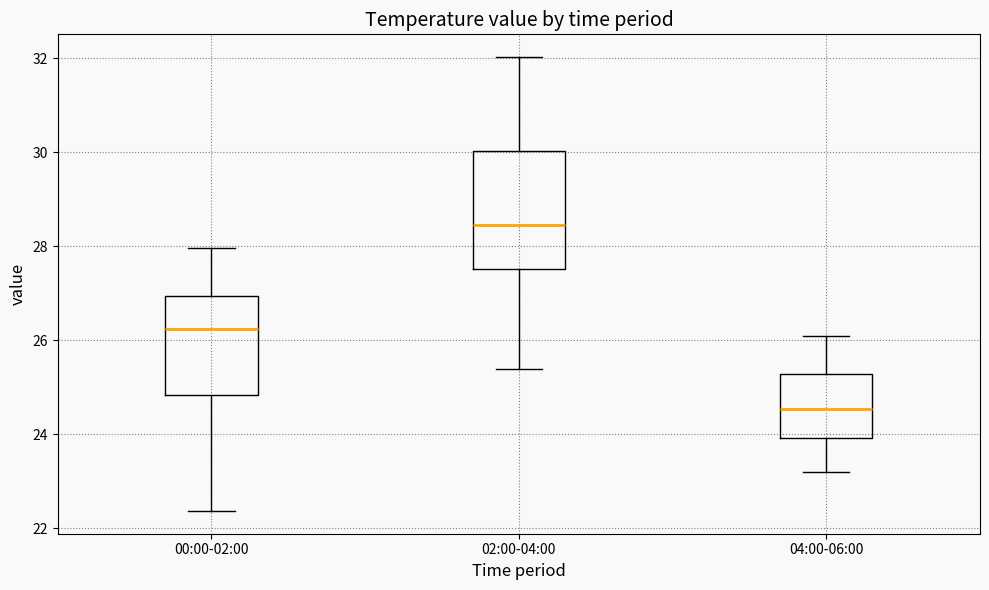

Which box's median line is the highest?

02:00-04:00